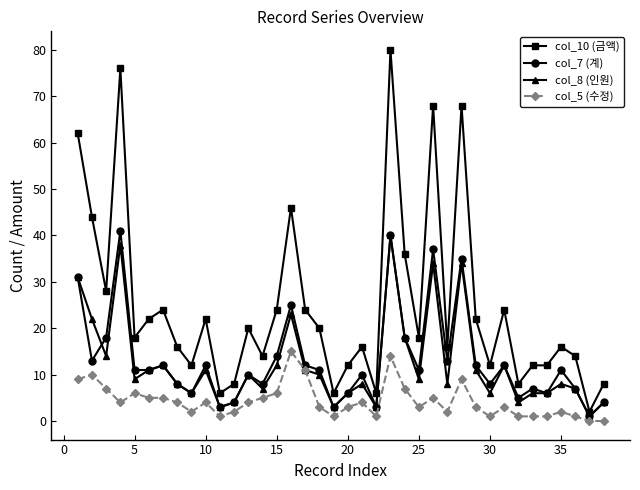

What is the greatest value displayed?

80